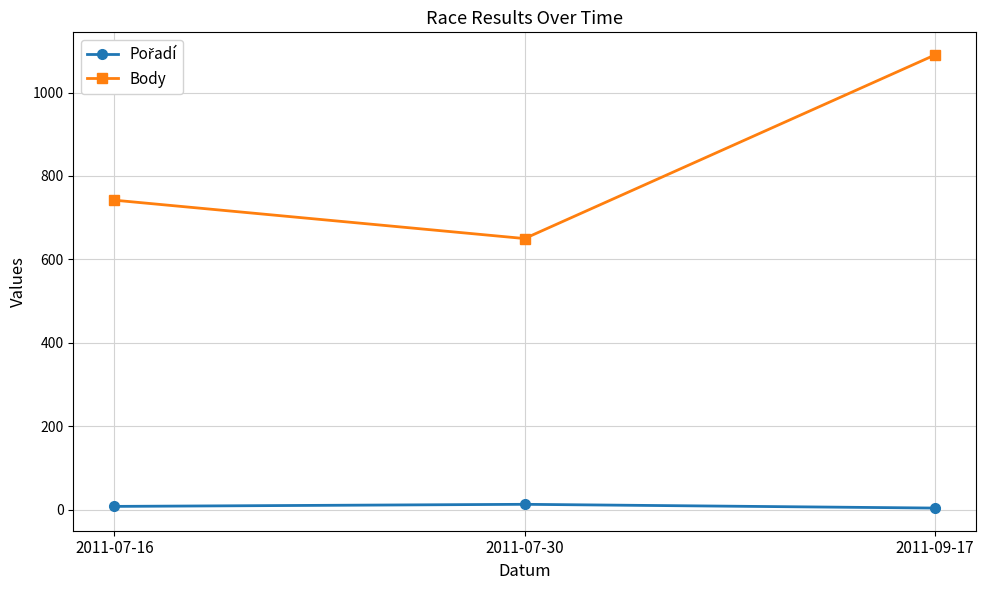

The value of Body at 2011-07-30 is 650. True or false?

True